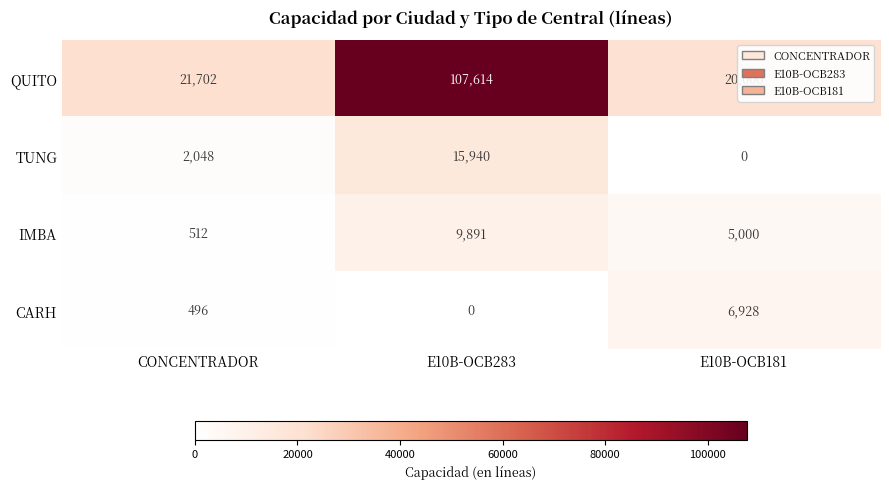

At CONCENTRADOR, list the series in order from largest to smallest.

QUITO, TUNG, IMBA, CARH